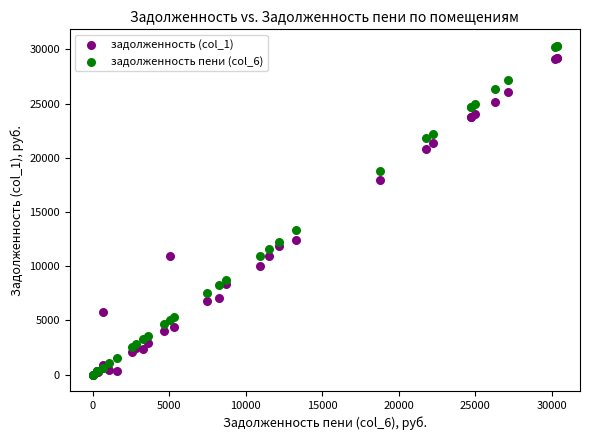

Across all series, what Y value is closest to 15168?

13303.5